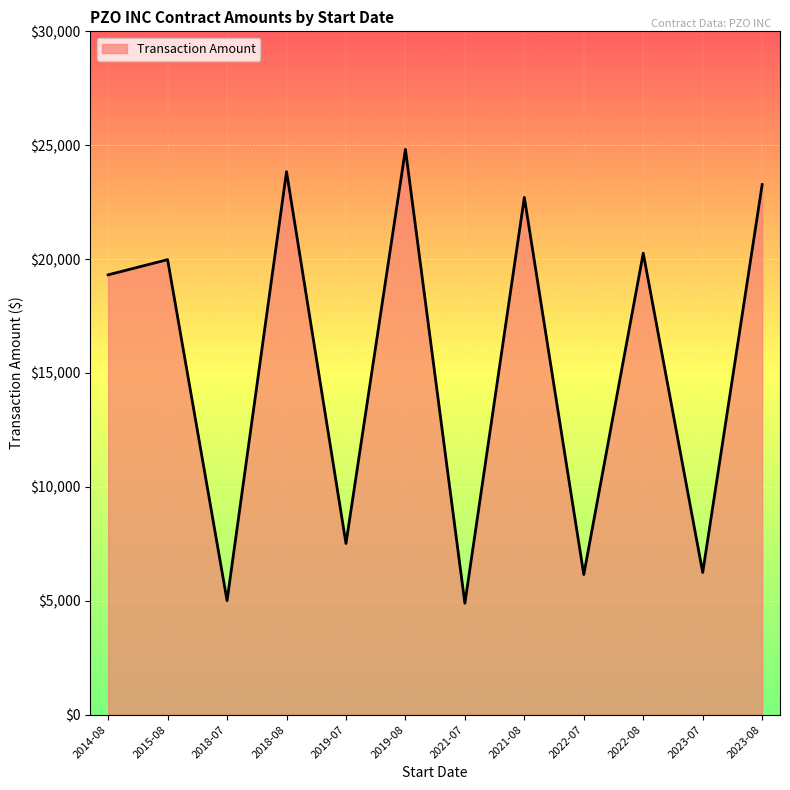

At which label does the data first exceed 19977?

2015-08